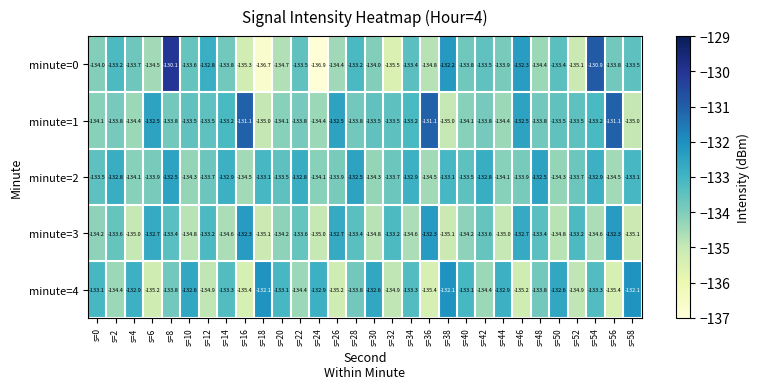

Which series has the largest total across all categories?

minute=1